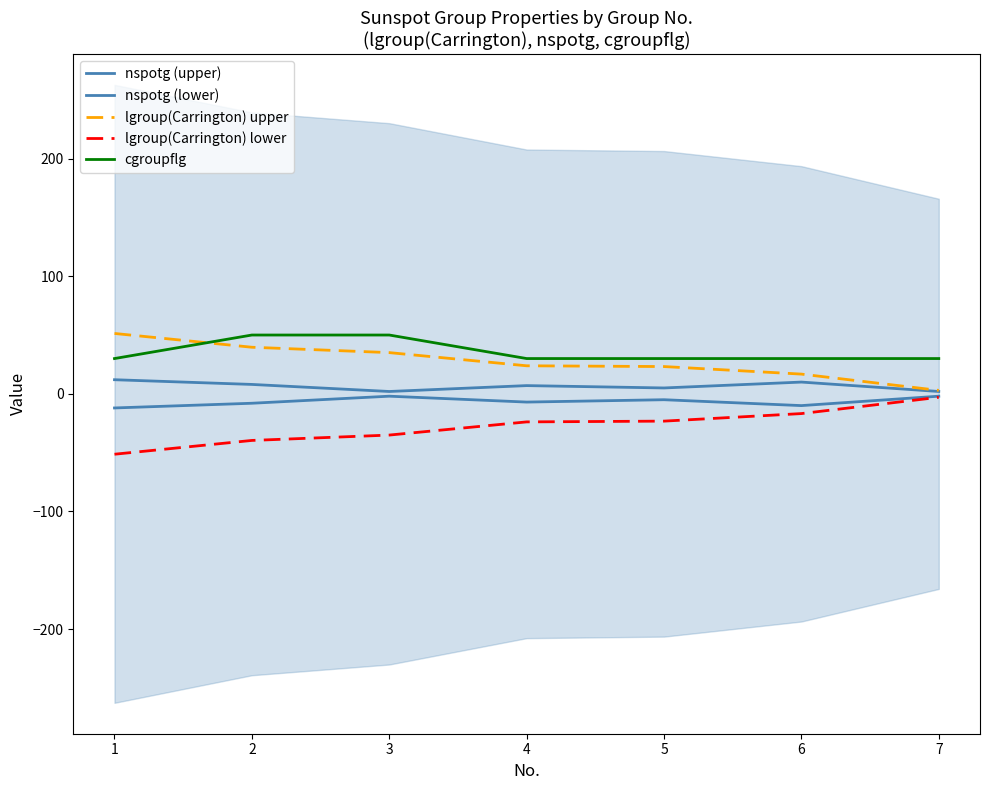

Between 3 and 6, which series saw the biggest shift?

cgroupflg